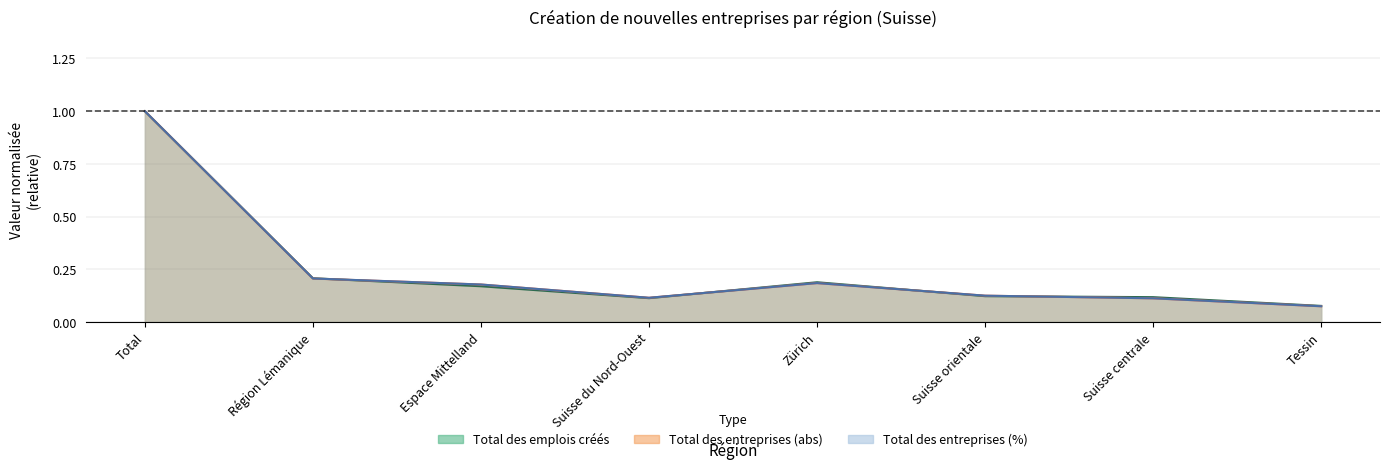

List the series in order of their peak value, highest first.

Total des entreprises (chiffres absolus), Total des entreprises (en %), Total des emplois créés (chiffres absolus)